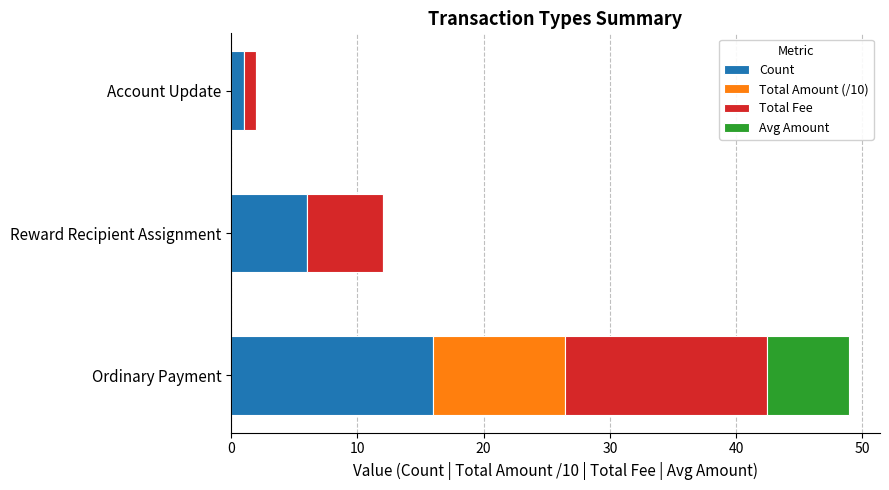

What is the total value across all series at Reward Recipient Assignment?

12.0